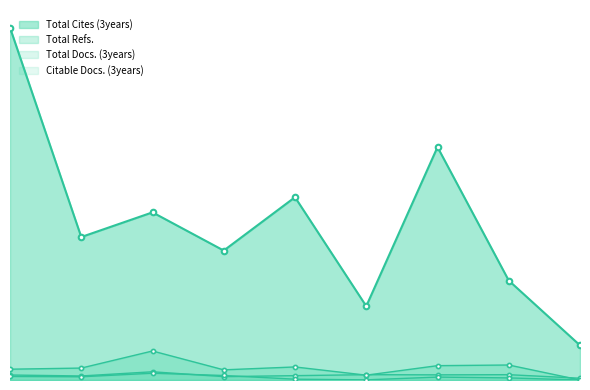

How many distinct data groups are displayed?

4